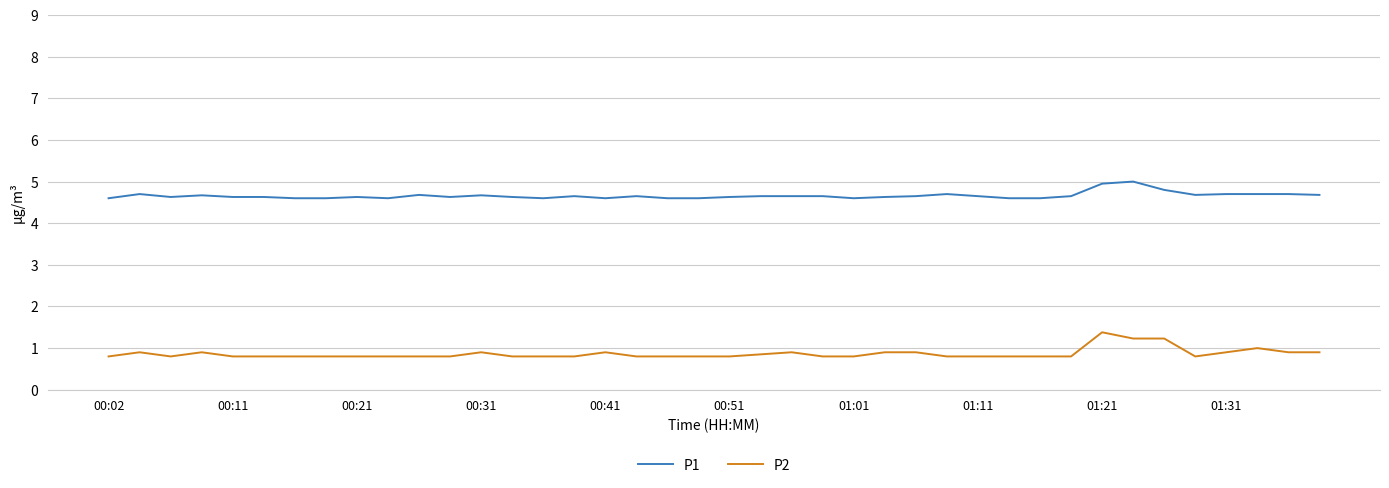

What is the smallest value displayed?

0.8